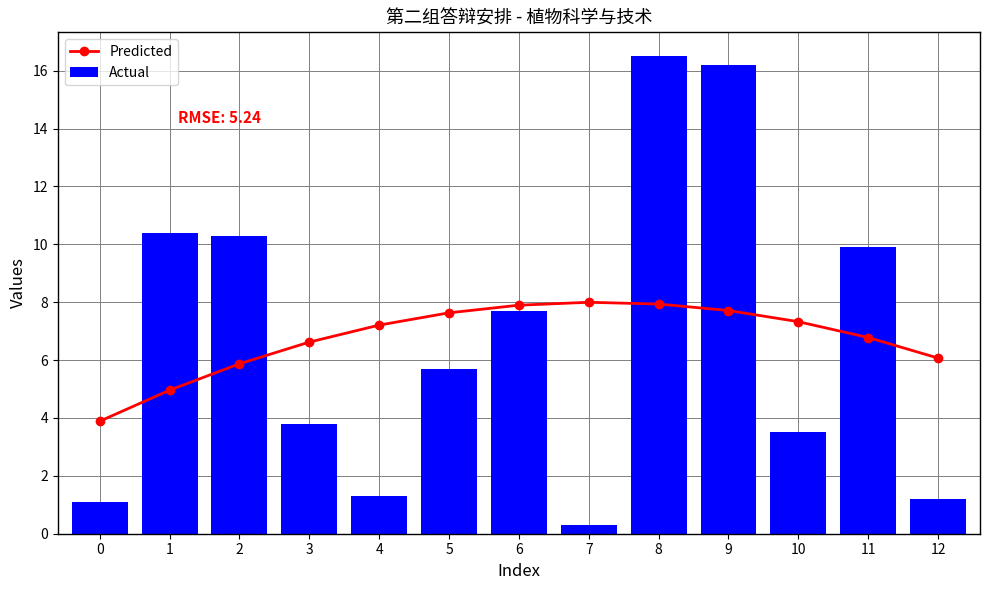

What is the total value across all series at 4?

8.5